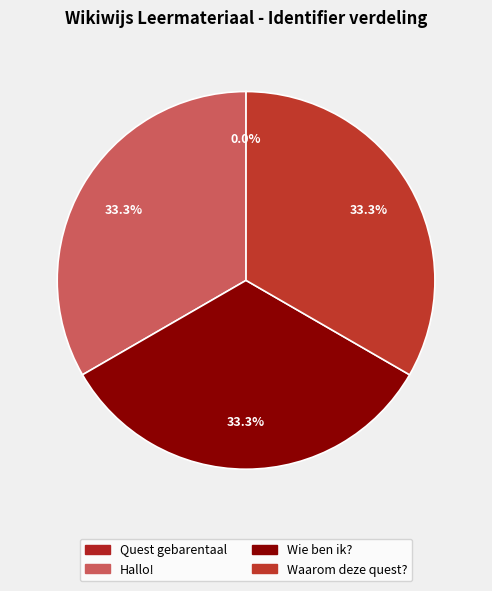

To the nearest percent, what is the combined percentage of Wie ben ik? and Hallo!?

67%